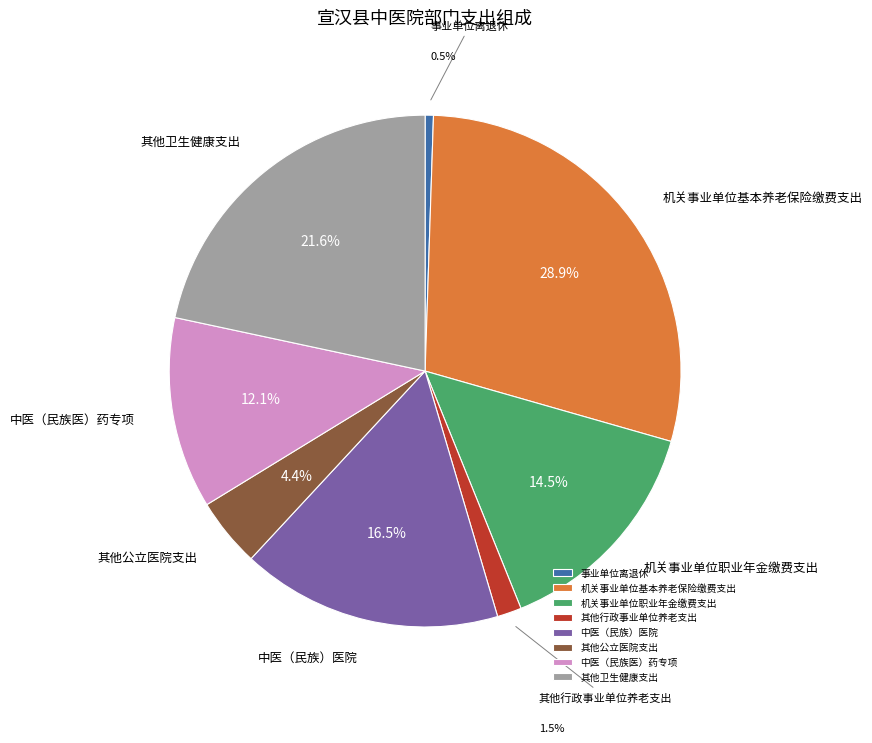

Is it true that 中医（民族医）药专项 is 1% of the pie?

False